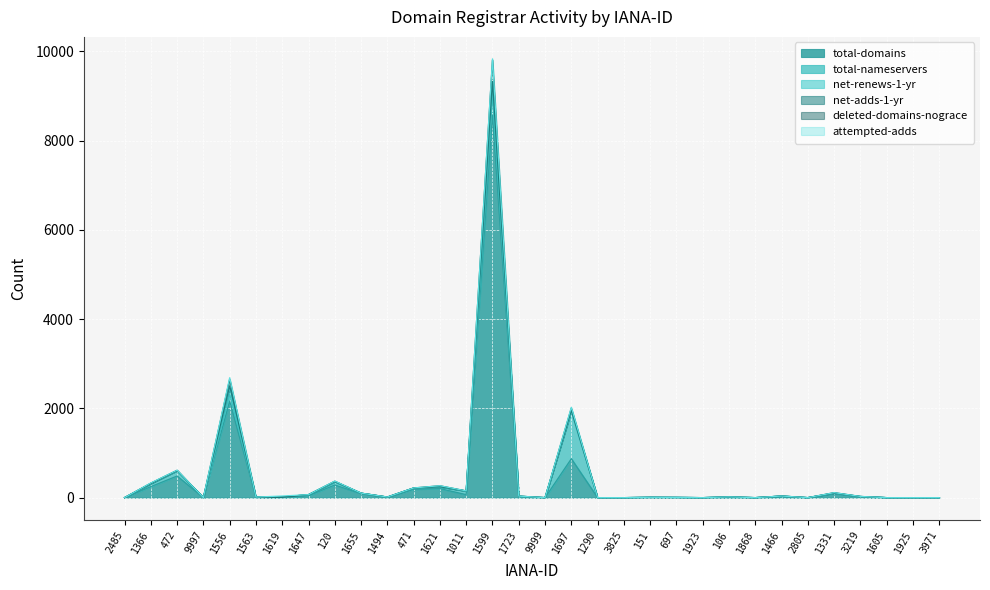

Rank the series at 1331 from highest to lowest value.

total-domains, total-nameservers, deleted-domains-nograce, net-renews-1-yr, net-adds-1-yr, attempted-adds